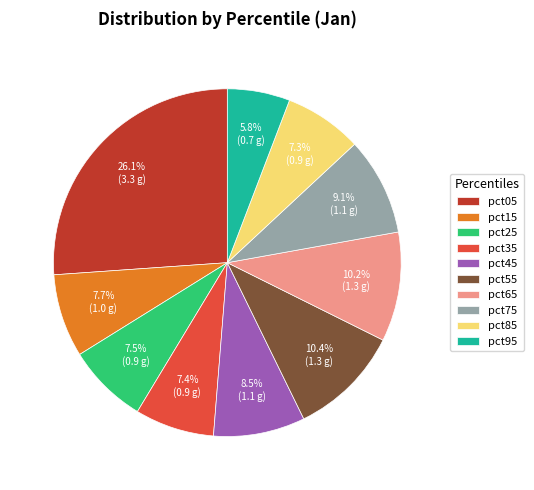

Between pct75 and pct25, which is larger?

pct75